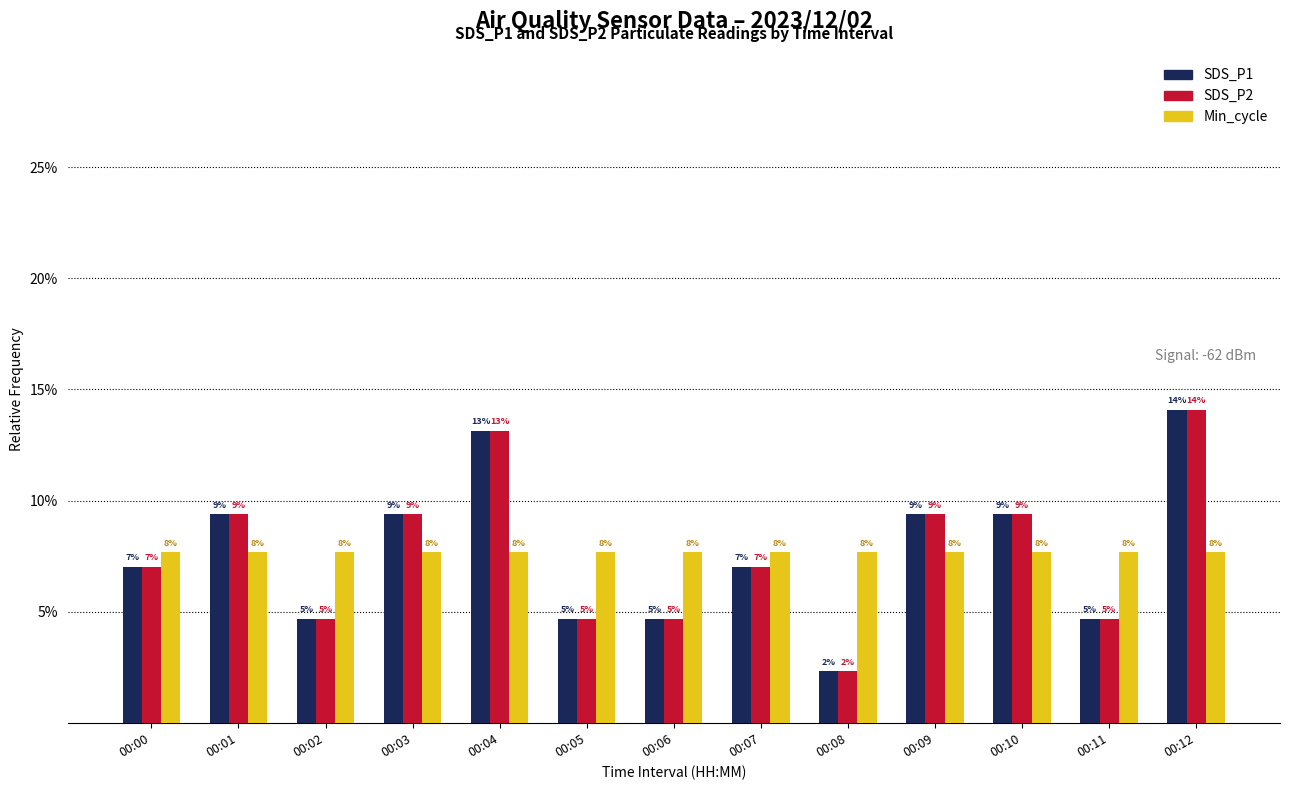

What is the maximum value shown in the chart?

0.1